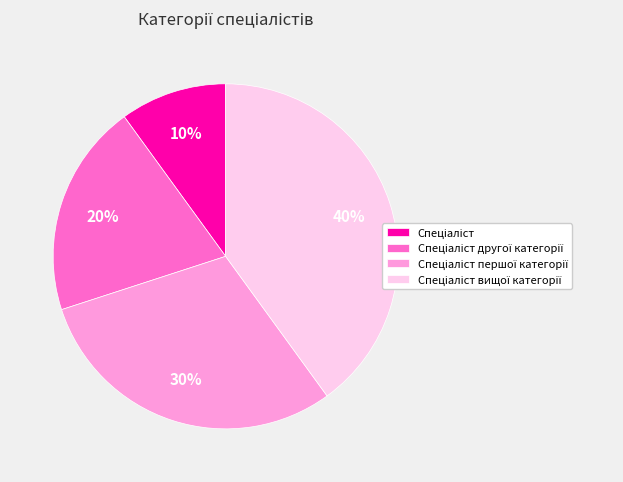

Does any single category account for the majority?

No